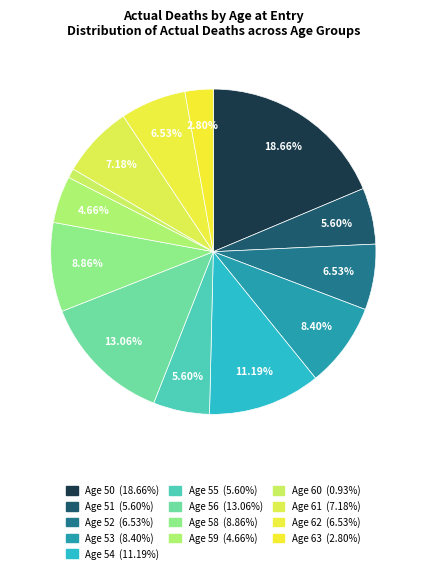

To the nearest percent, what is the average slice percentage?

8%